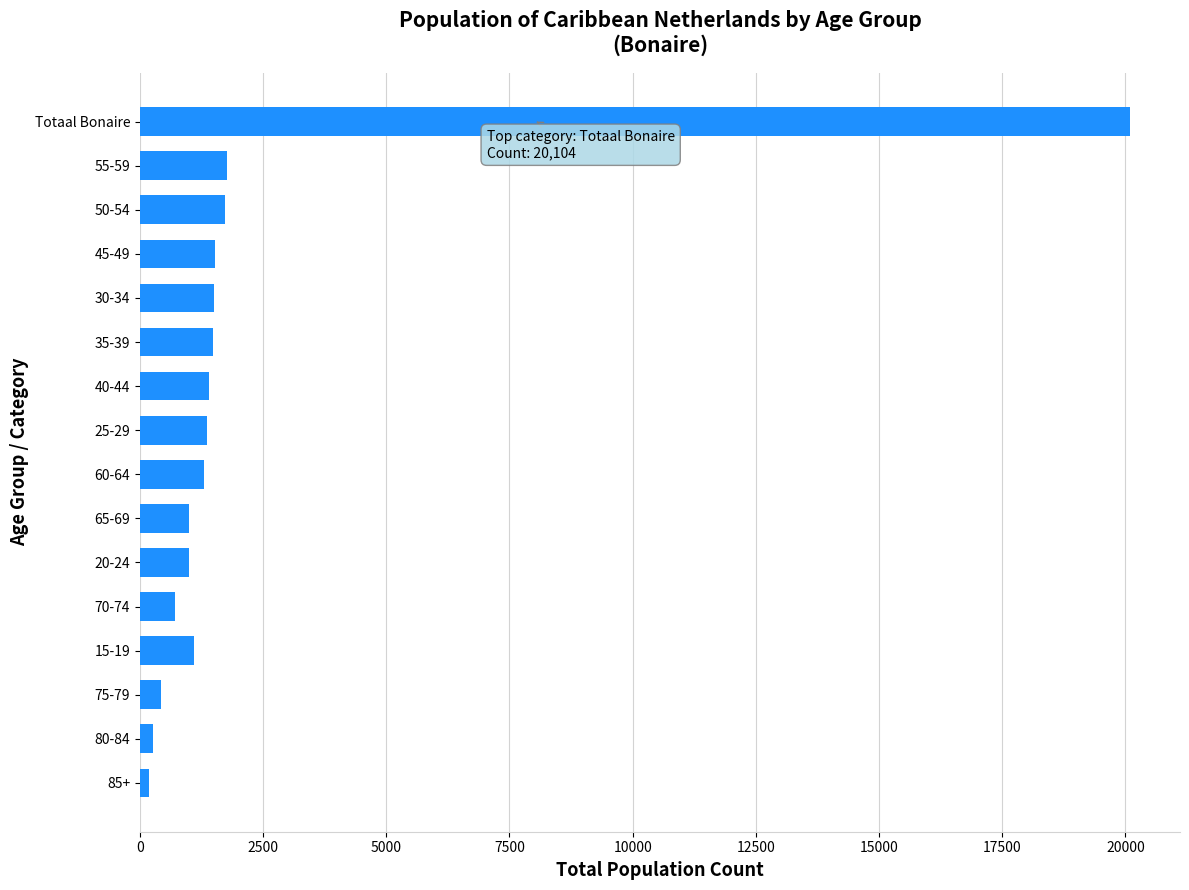

What is the greatest value displayed?

20104